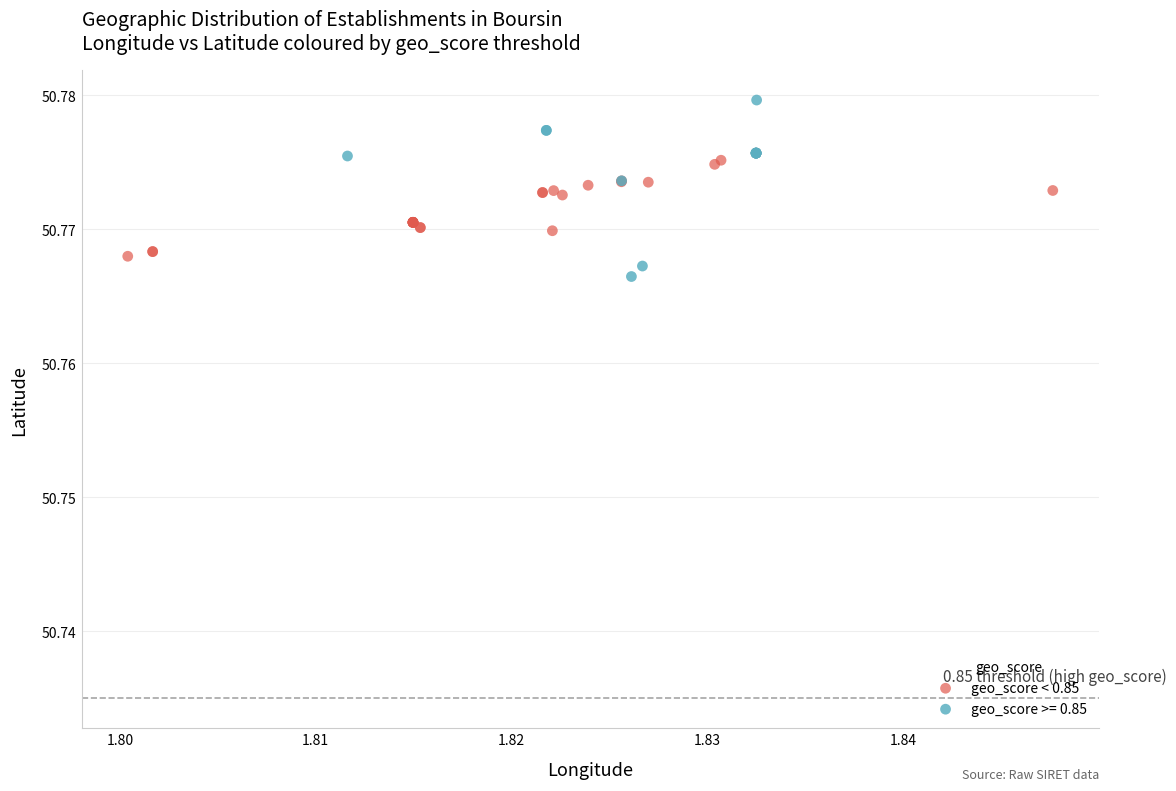

Which series contains the highest Y value?

geo_score >= 0.85